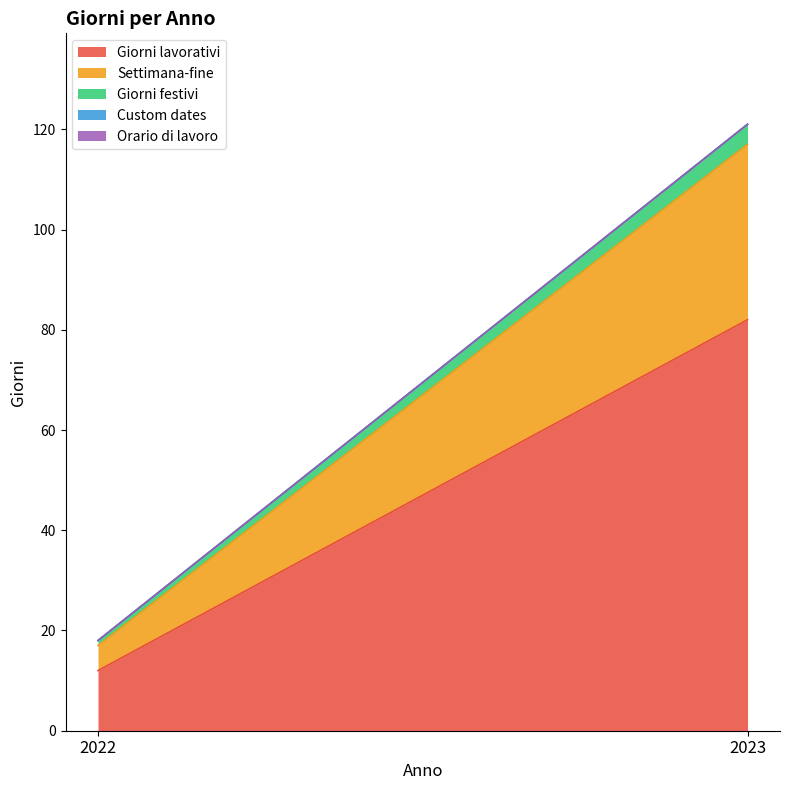

Rank the categories by Giorni lavorativi value from lowest to highest.

2022, 2023